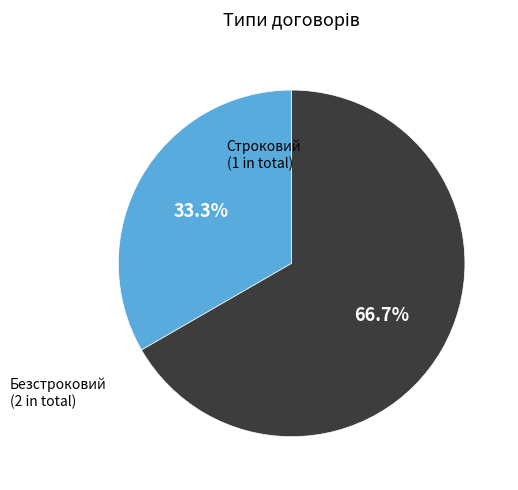

Count the number of slices in the pie.

2